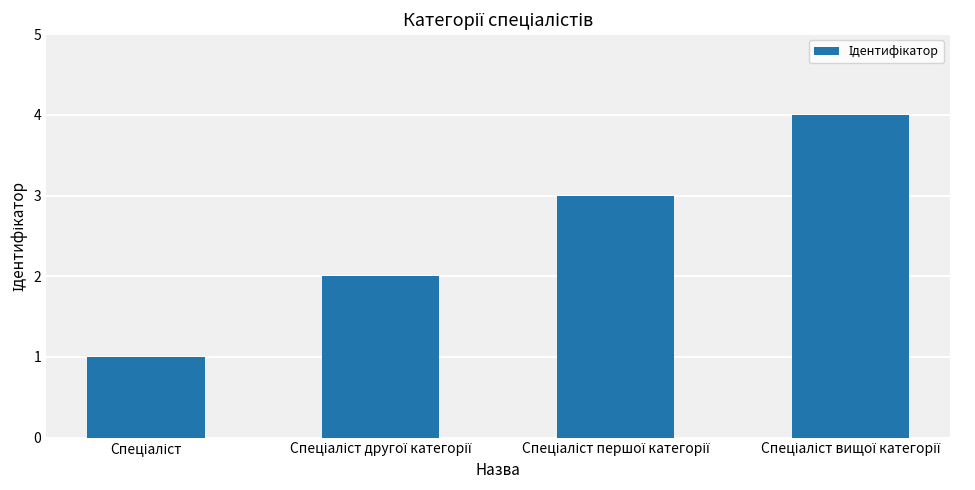

What is the sum of all values?

10